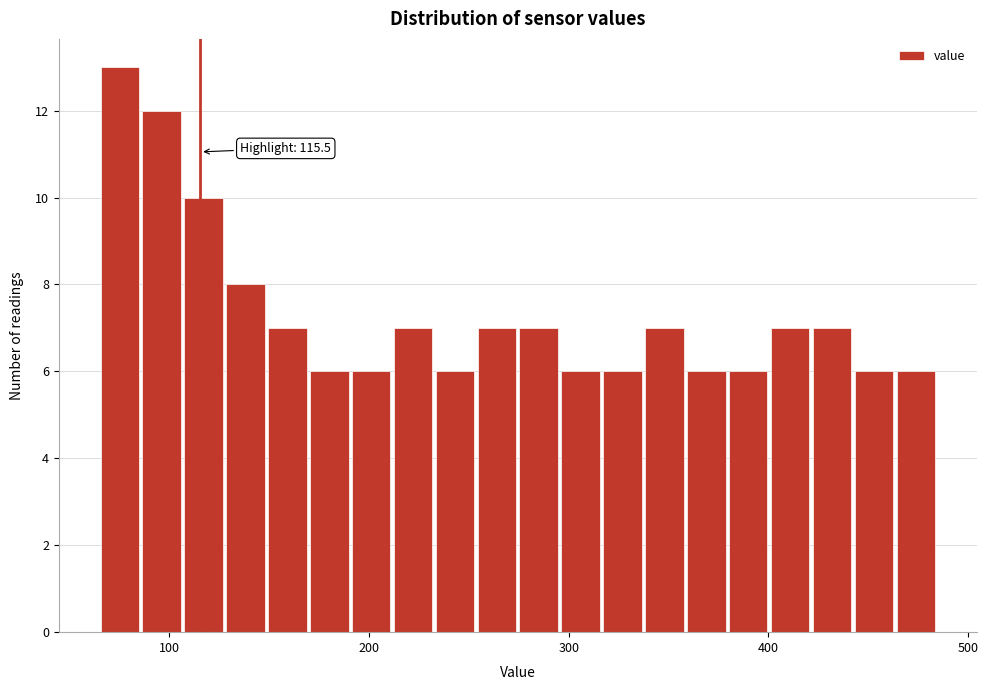

Around what value on the x-axis is the tallest bar? Give the approximate position of its centre, as read against the axis.

80